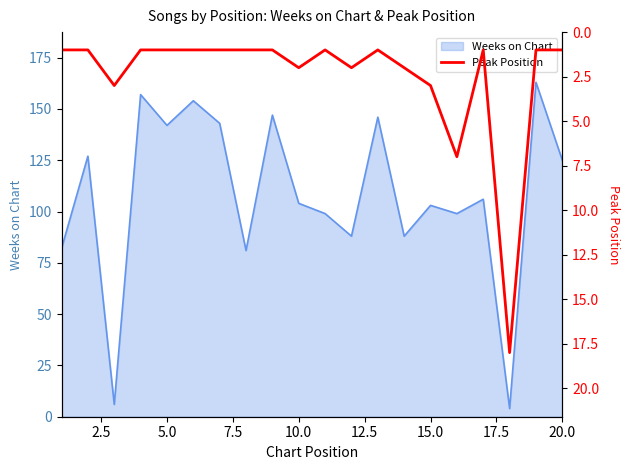

What is the lowest value of the Weeks on Chart series?

4